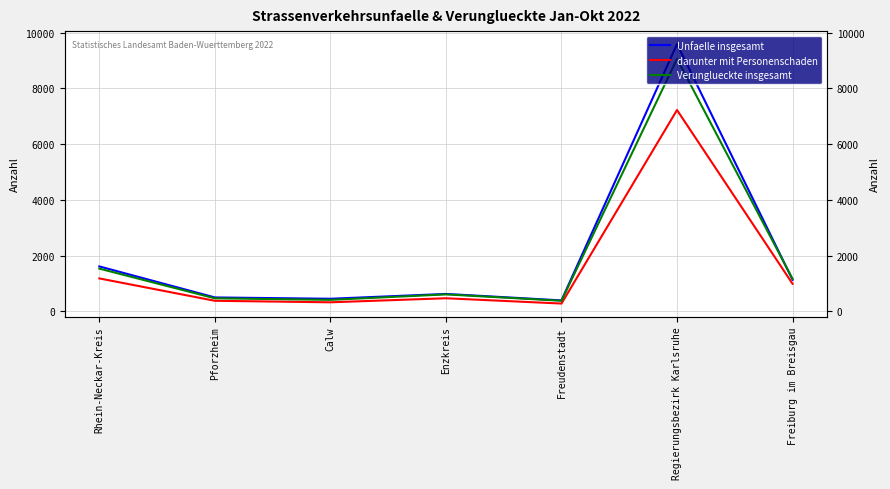

Between Calw and Regierungsbezirk Karlsruhe, which series saw the biggest shift?

Unfaelle insgesamt